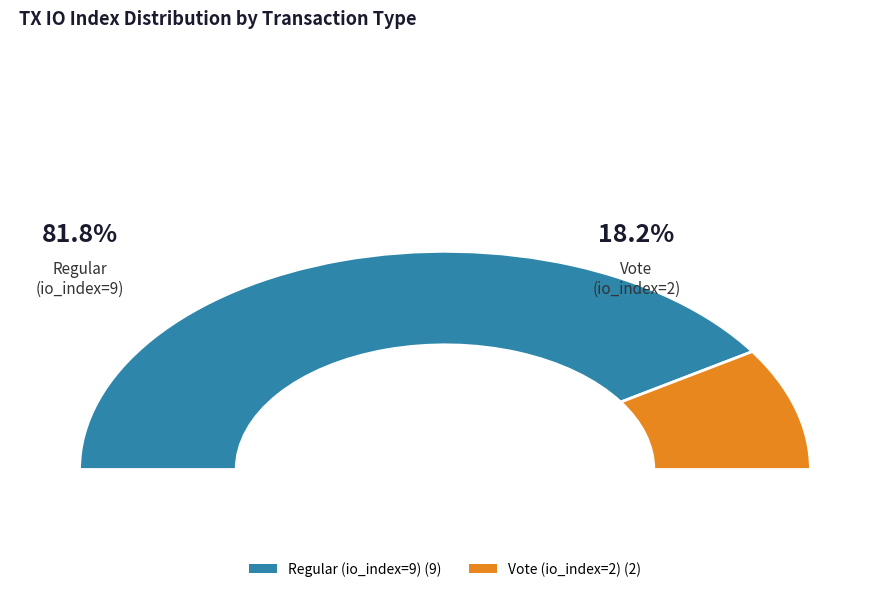

What percentage is NOT represented by Vote (io_index=2)?

81.8%